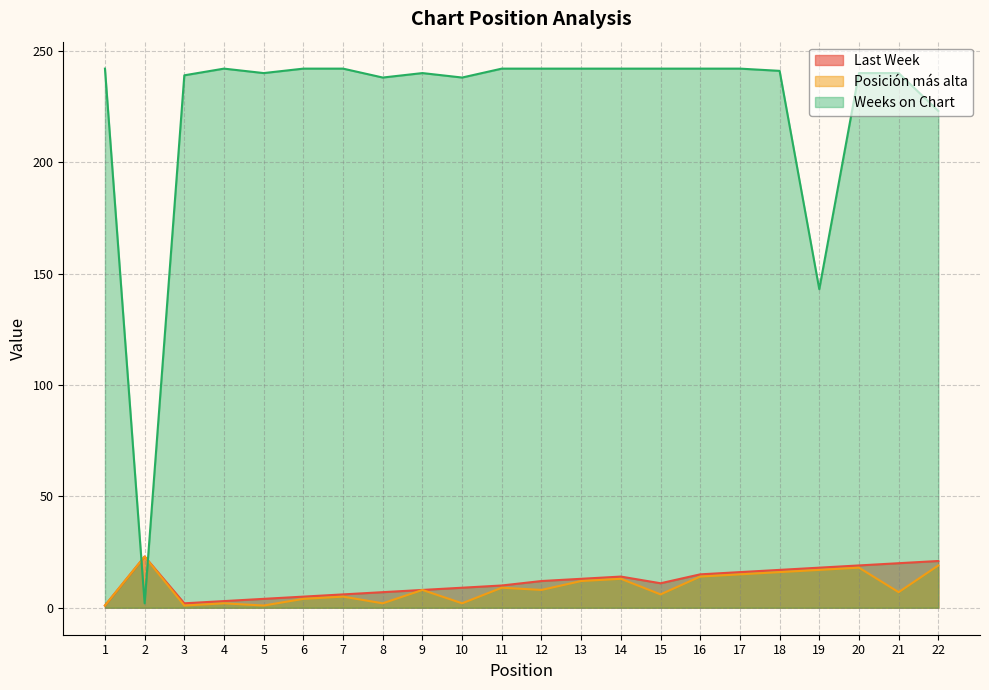

How many distinct data groups are displayed?

3